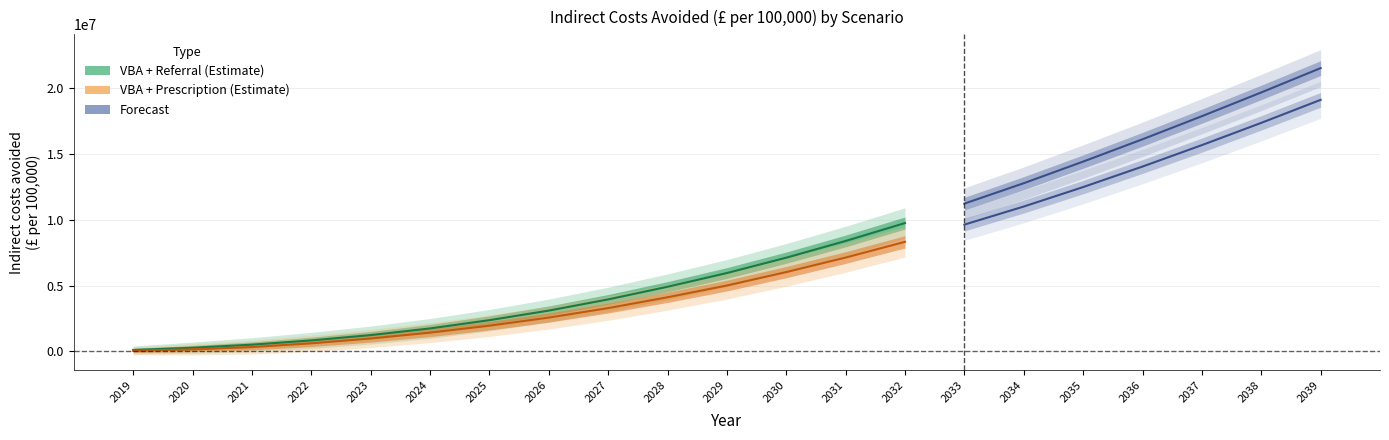

Which series has the largest range (max minus min)?

VBA + Referral